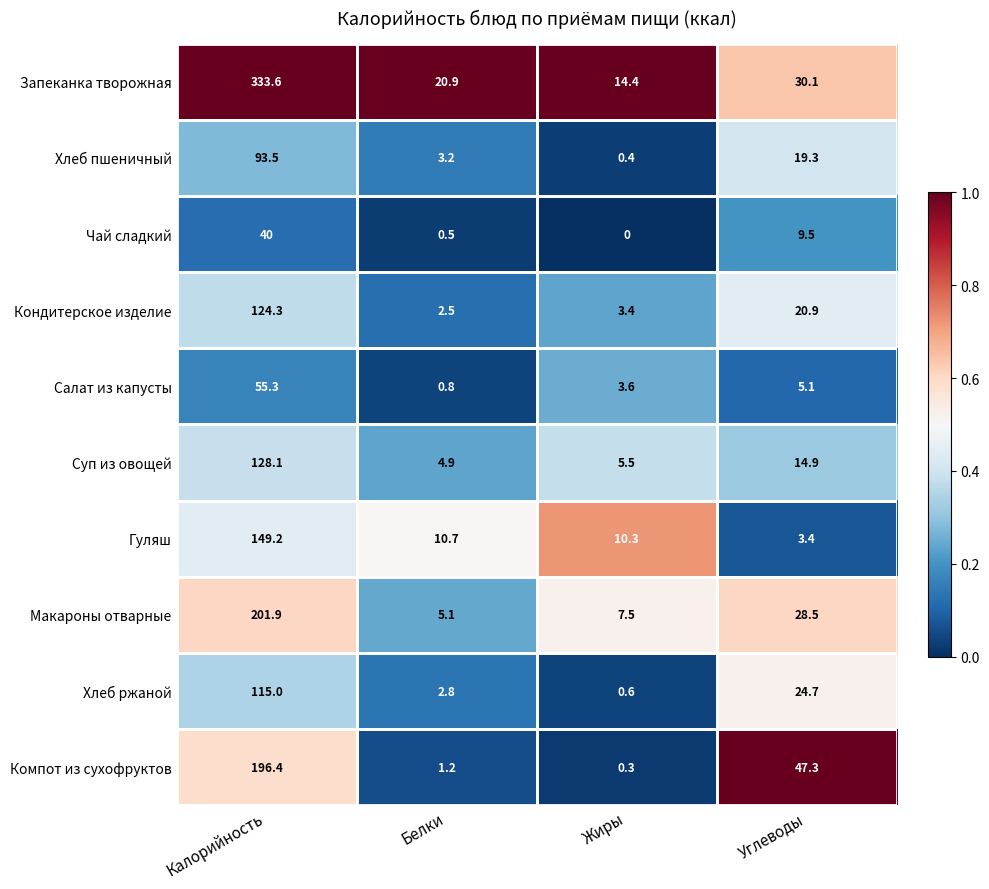

Read the Хлеб пшеничный value at Жиры.

0.4